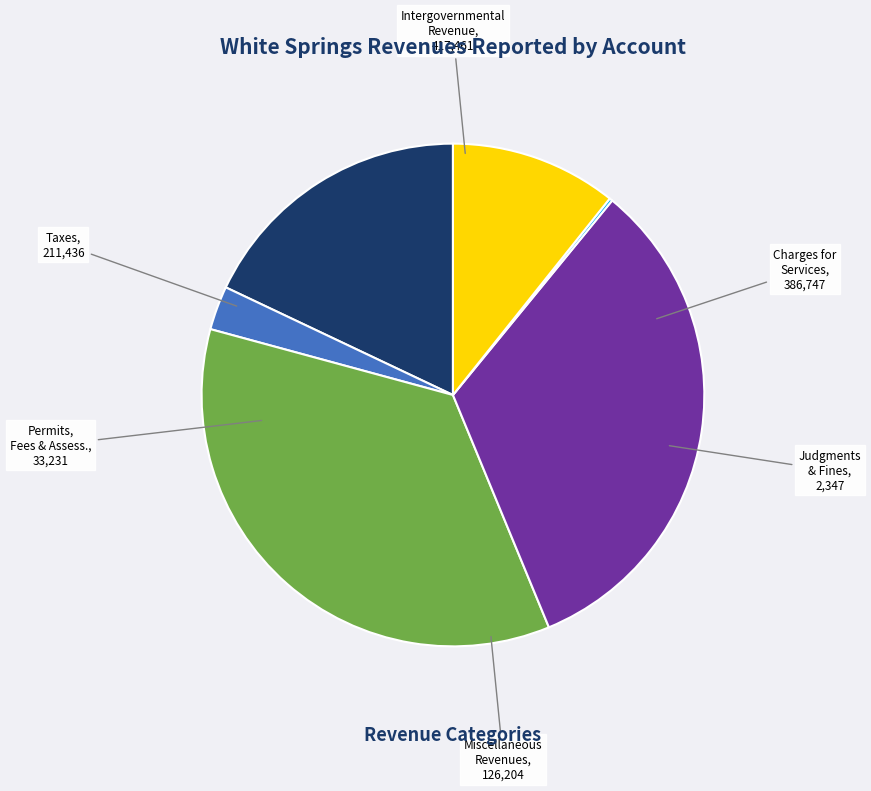

Is there any slice that represents more than half of the pie?

No